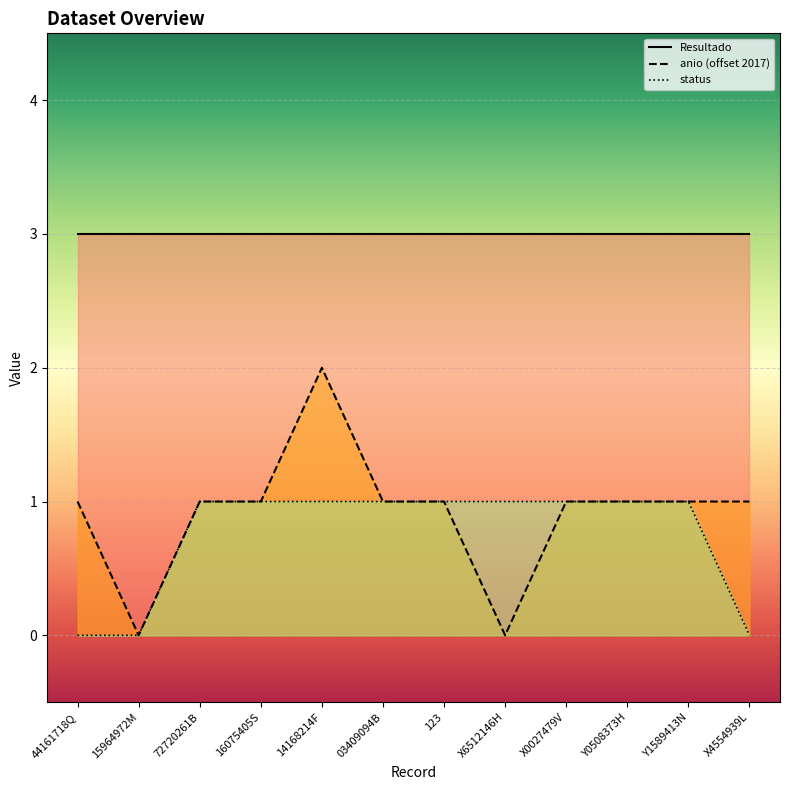

What is the difference between the maximum and minimum values in the status series?

1